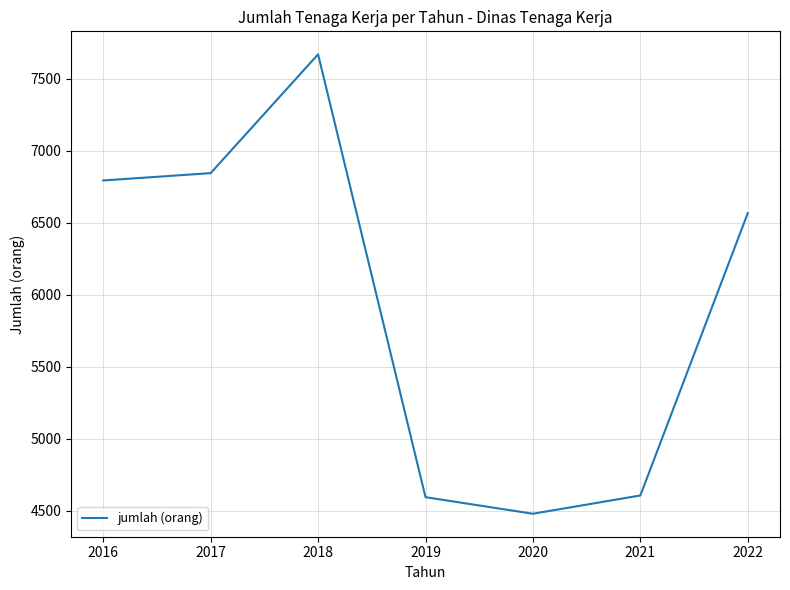

How many lines are shown in the chart?

1